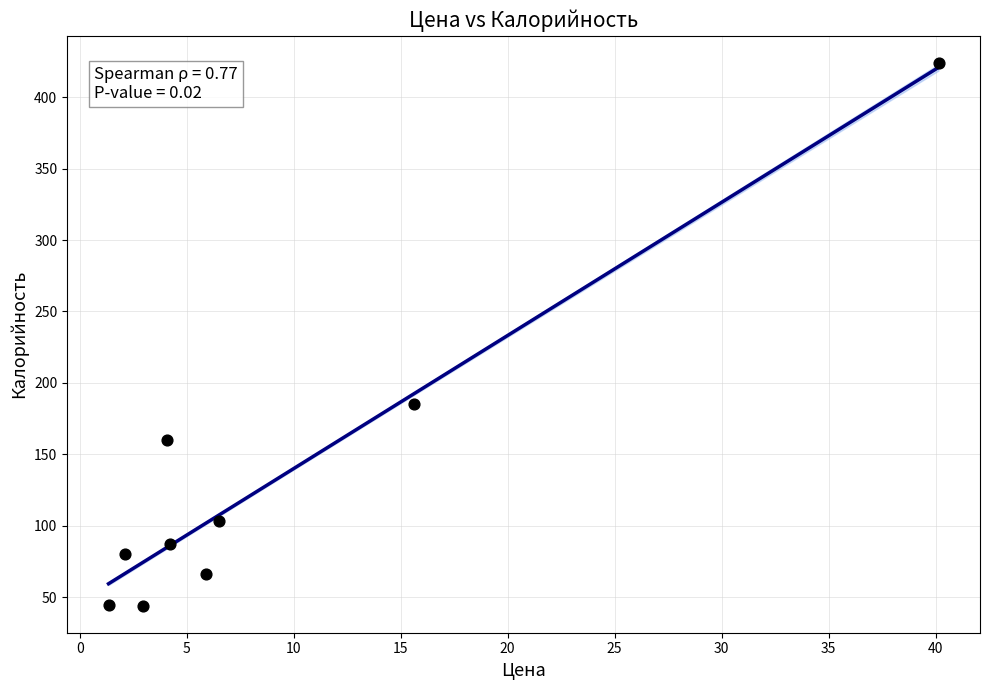

What Y value in the scatter plot is closest to 234?

185.0